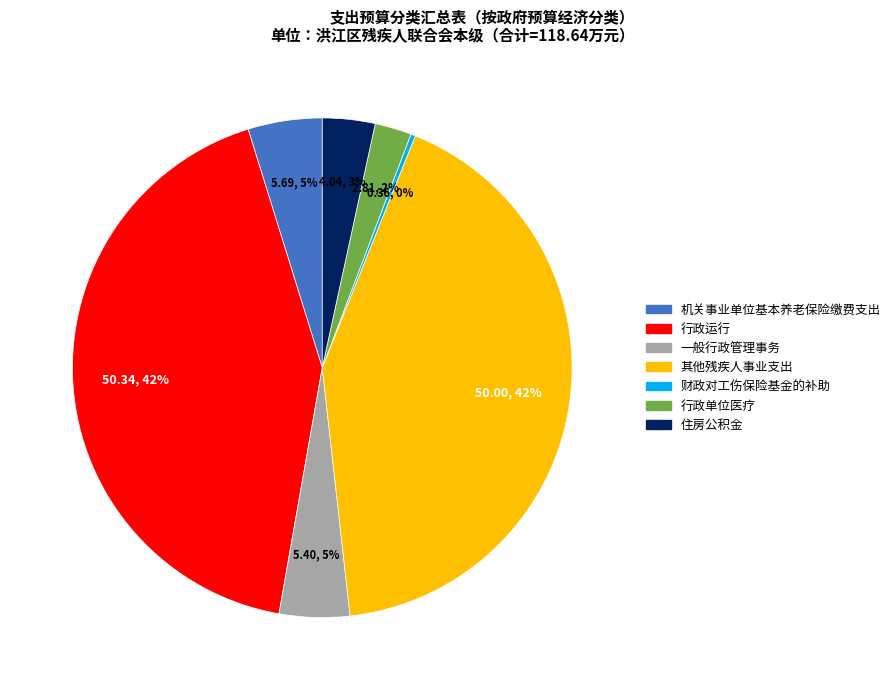

To the nearest percent, what portion does 机关事业单位基本养老保险缴费支出 represent?

5%